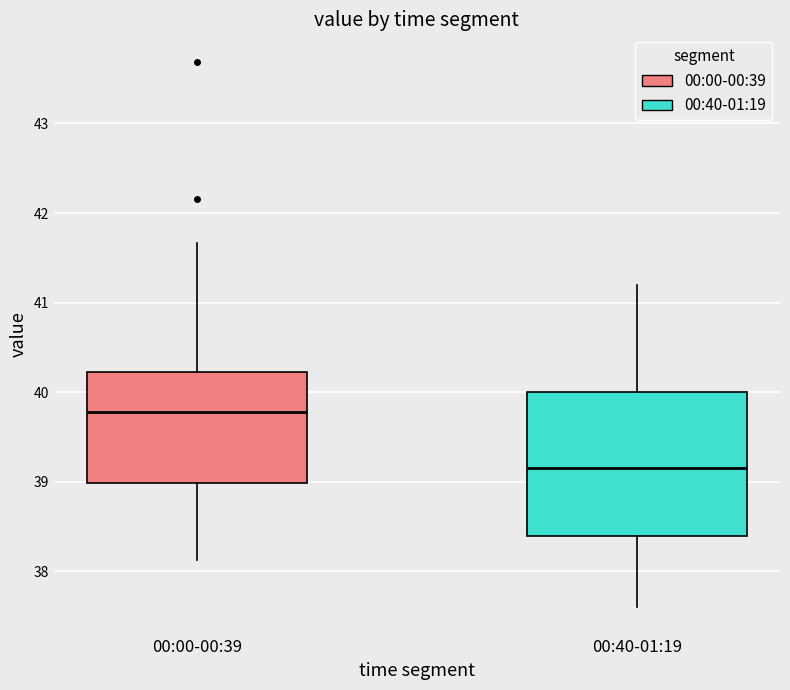

Which box's median line is the highest?

00:00-00:39